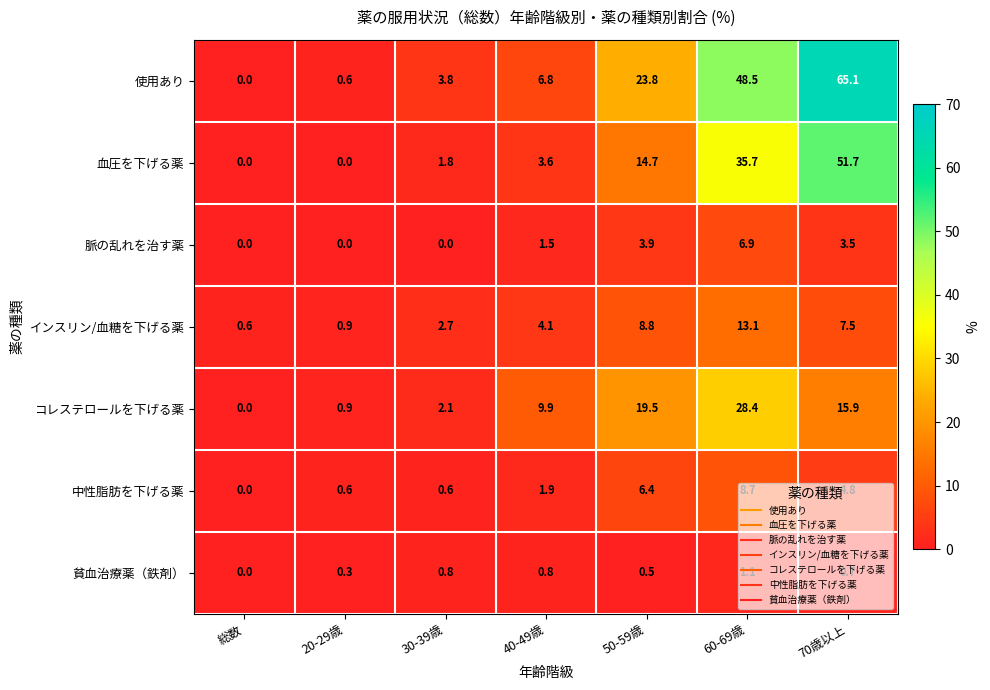

Rank the series by their maximum value, from highest to lowest.

使用あり, 血圧を下げる薬, コレステロールを下げる薬, インスリン/血糖を下げる薬, 中性脂肪を下げる薬, 脈の乱れを治す薬, 貧血治療薬（鉄剤）